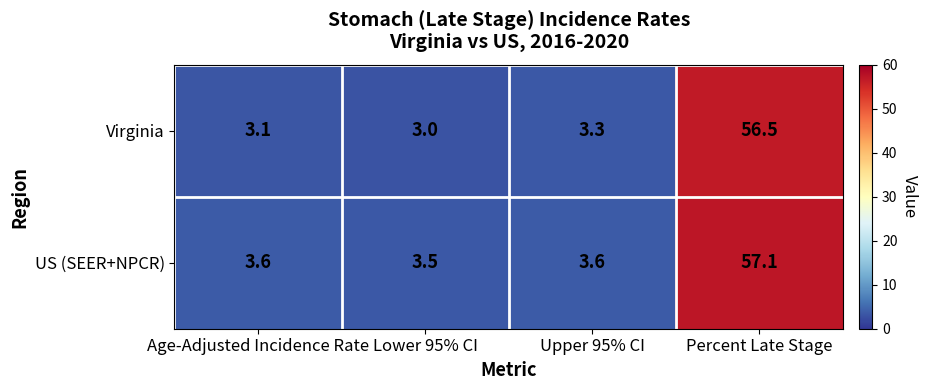

What is the total value across all series at Age-Adjusted Incidence Rate?

6.7